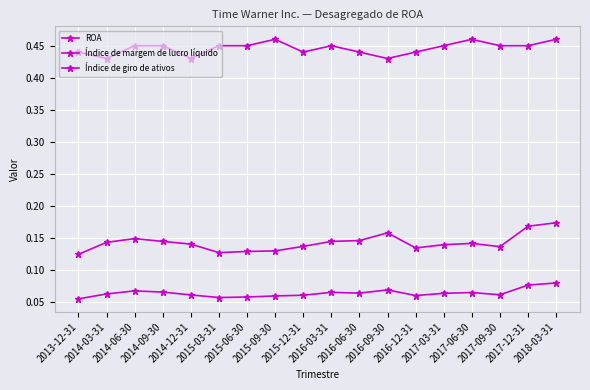

True or false: ROA has more than 1 points higher than both neighbors.

True